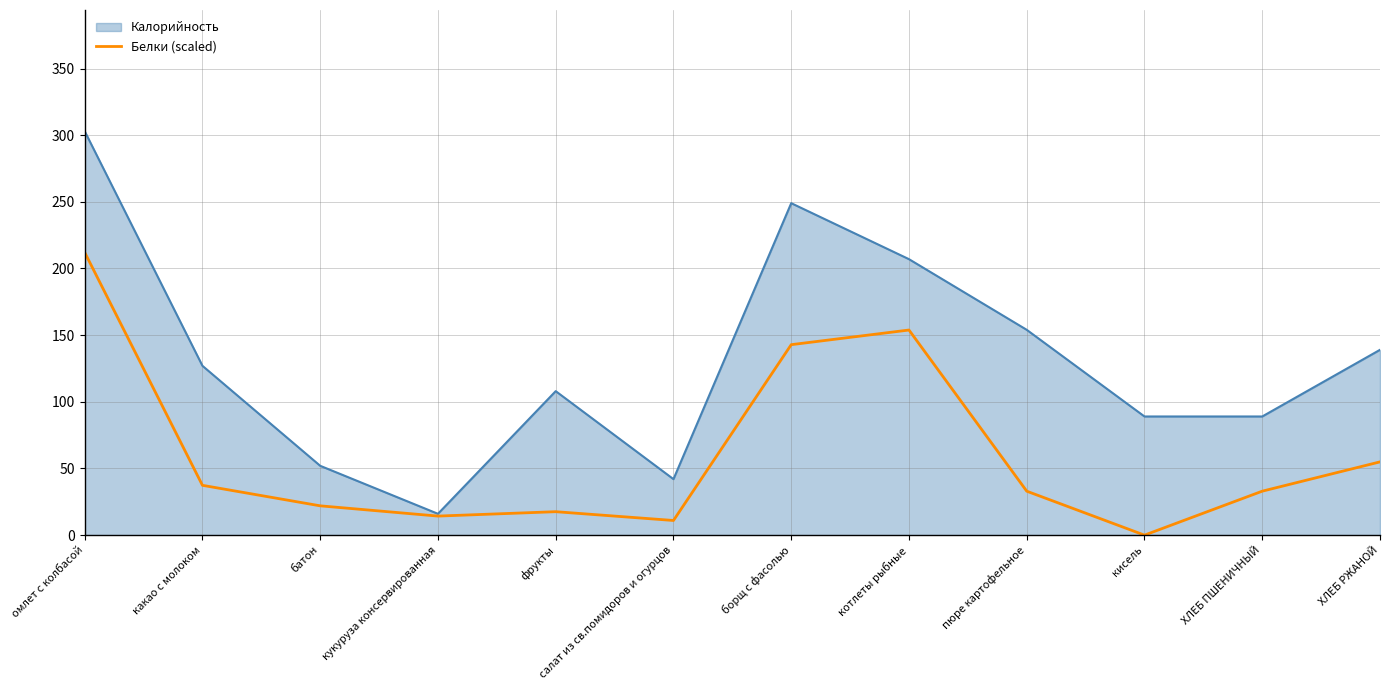

Which series has the widest spread of values?

Калорийность